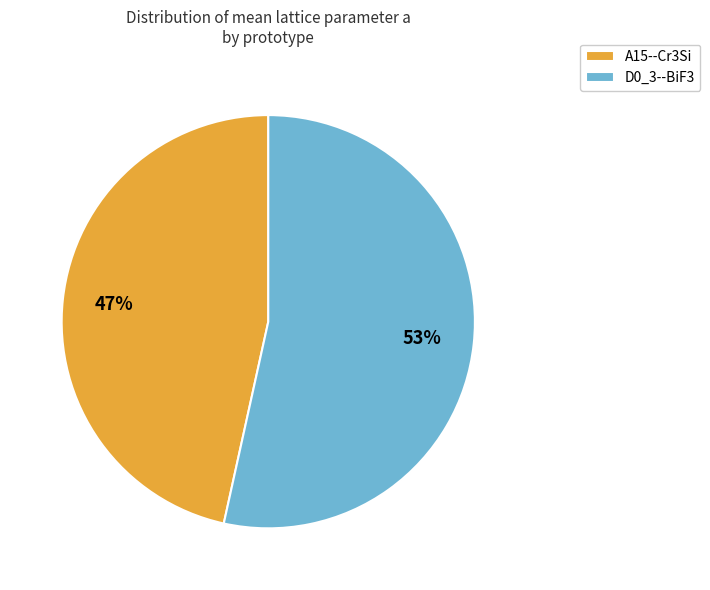

Combined, do A15--Cr3Si and D0_3--BiF3 account for over 50%?

Yes